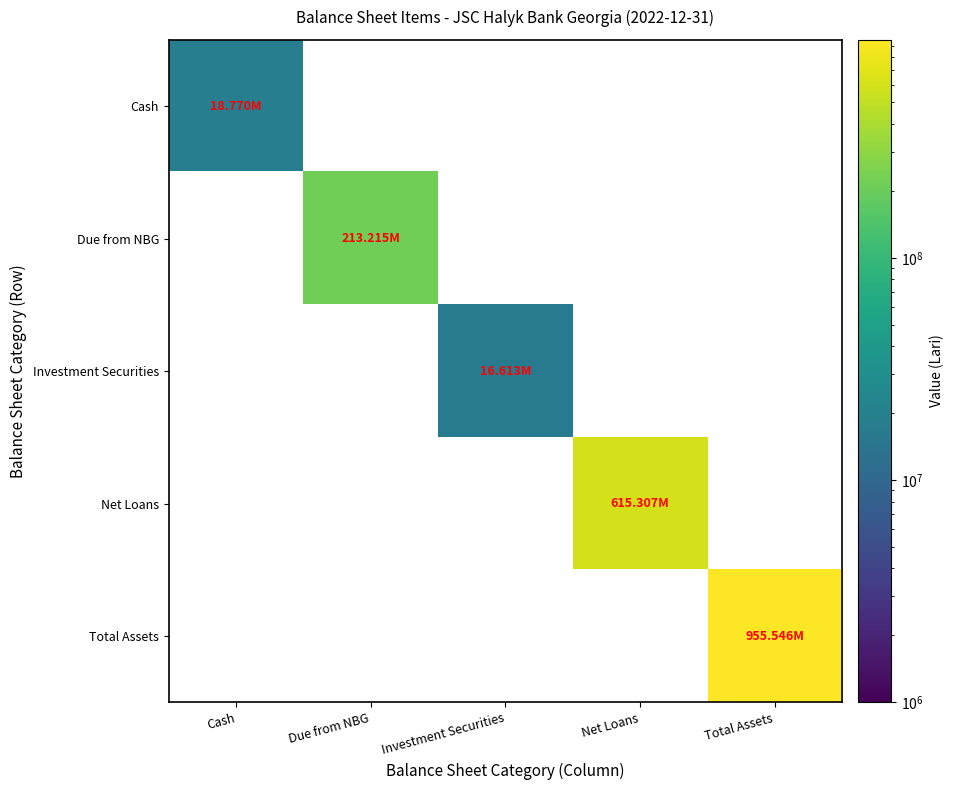

At Net Loans, list the series in order from largest to smallest.

Net Loans, Cash, Due from NBG, Investment Securities, Total Assets